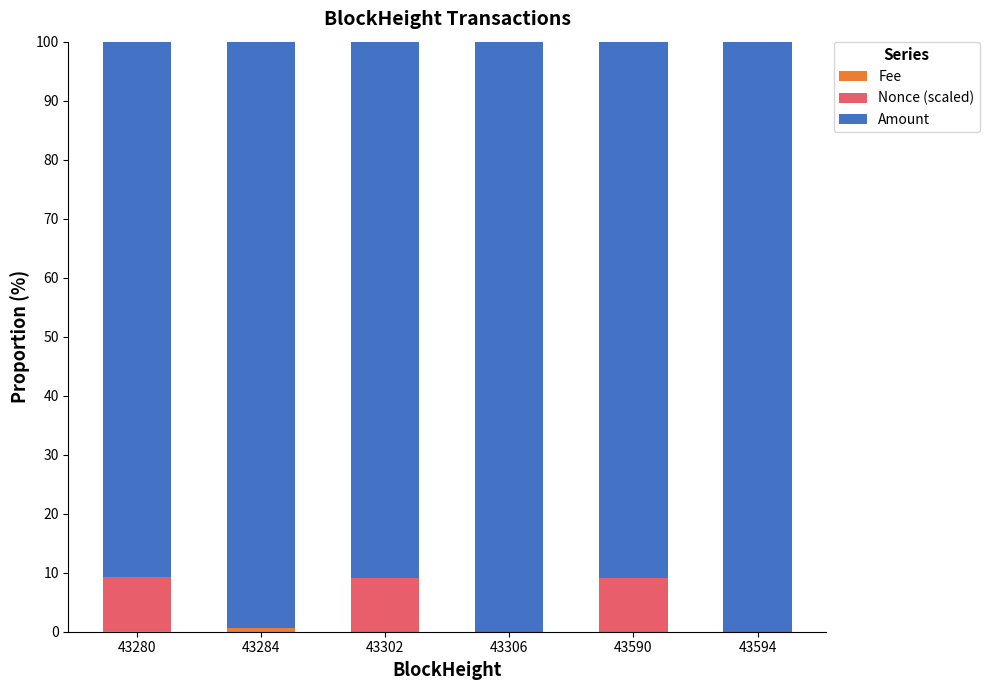

Which has a higher value, 43284 or 43302?

43284